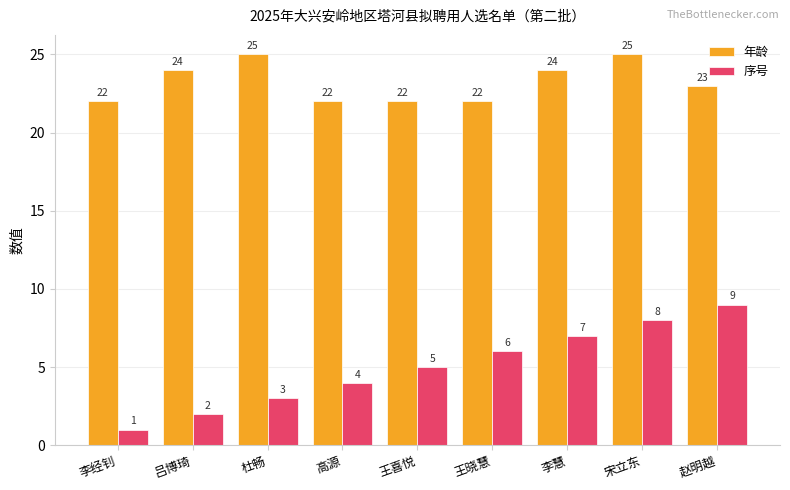

What is the difference between the second highest and minimum values in the 年龄 series?

3